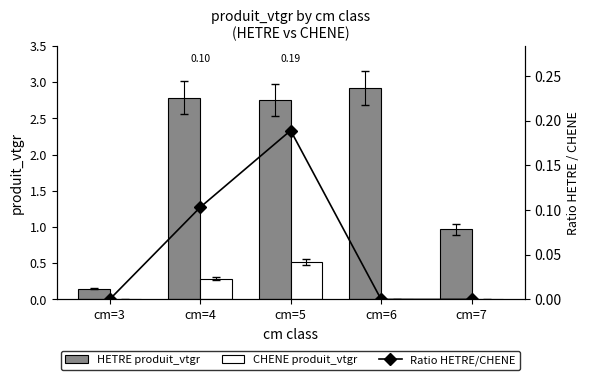

What is the spread (max minus min) of values at cm=7?

1.0